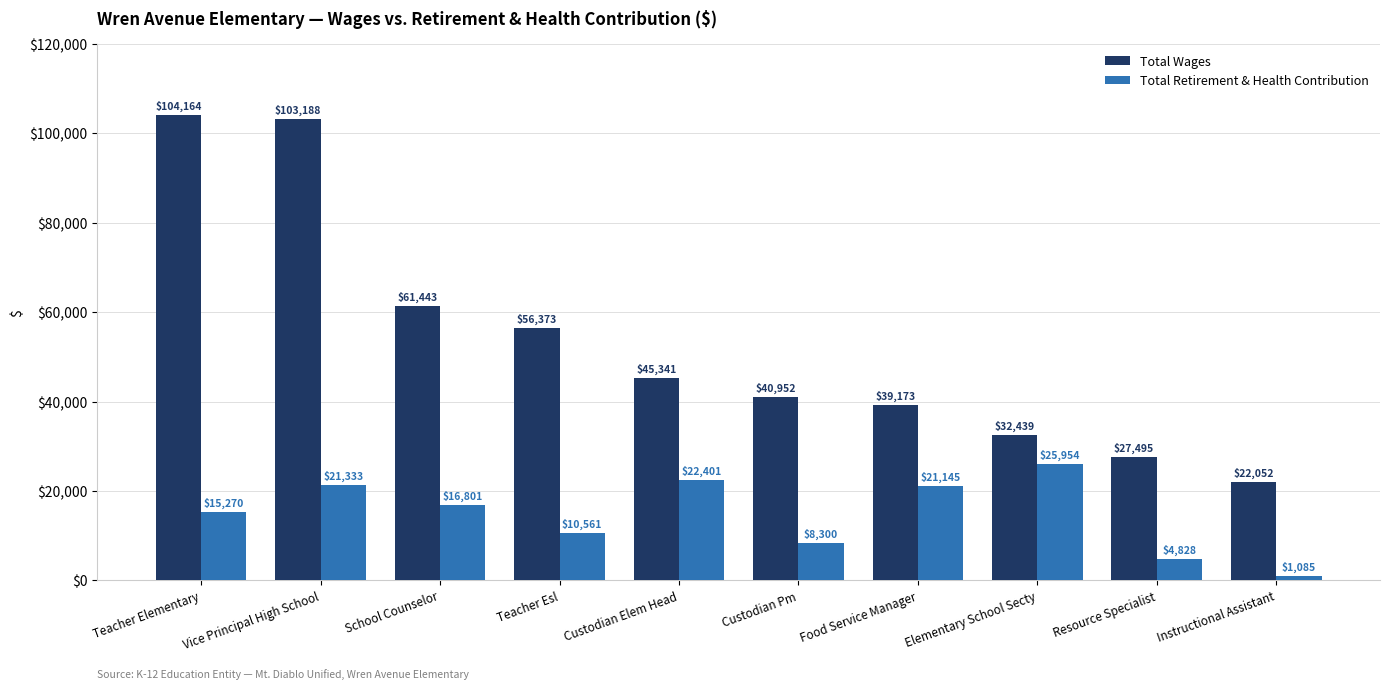

Reading right to left, what are all the values shown in this chart?

Total Wages: Instructional Assistant=22052	Resource Specialist=27495	Elementary School Secty=32439	Food Service Manager=39173	Custodian Pm=40952	Custodian Elem Head=45341	Teacher Esl=56373	School Counselor=61443	Vice Principal High School=103188	Teacher Elementary=104164
Total Retirement & Health Contribution: Instructional Assistant=1085	Resource Specialist=4828	Elementary School Secty=25954	Food Service Manager=21145	Custodian Pm=8300	Custodian Elem Head=22401	Teacher Esl=10561	School Counselor=16801	Vice Principal High School=21333	Teacher Elementary=15270